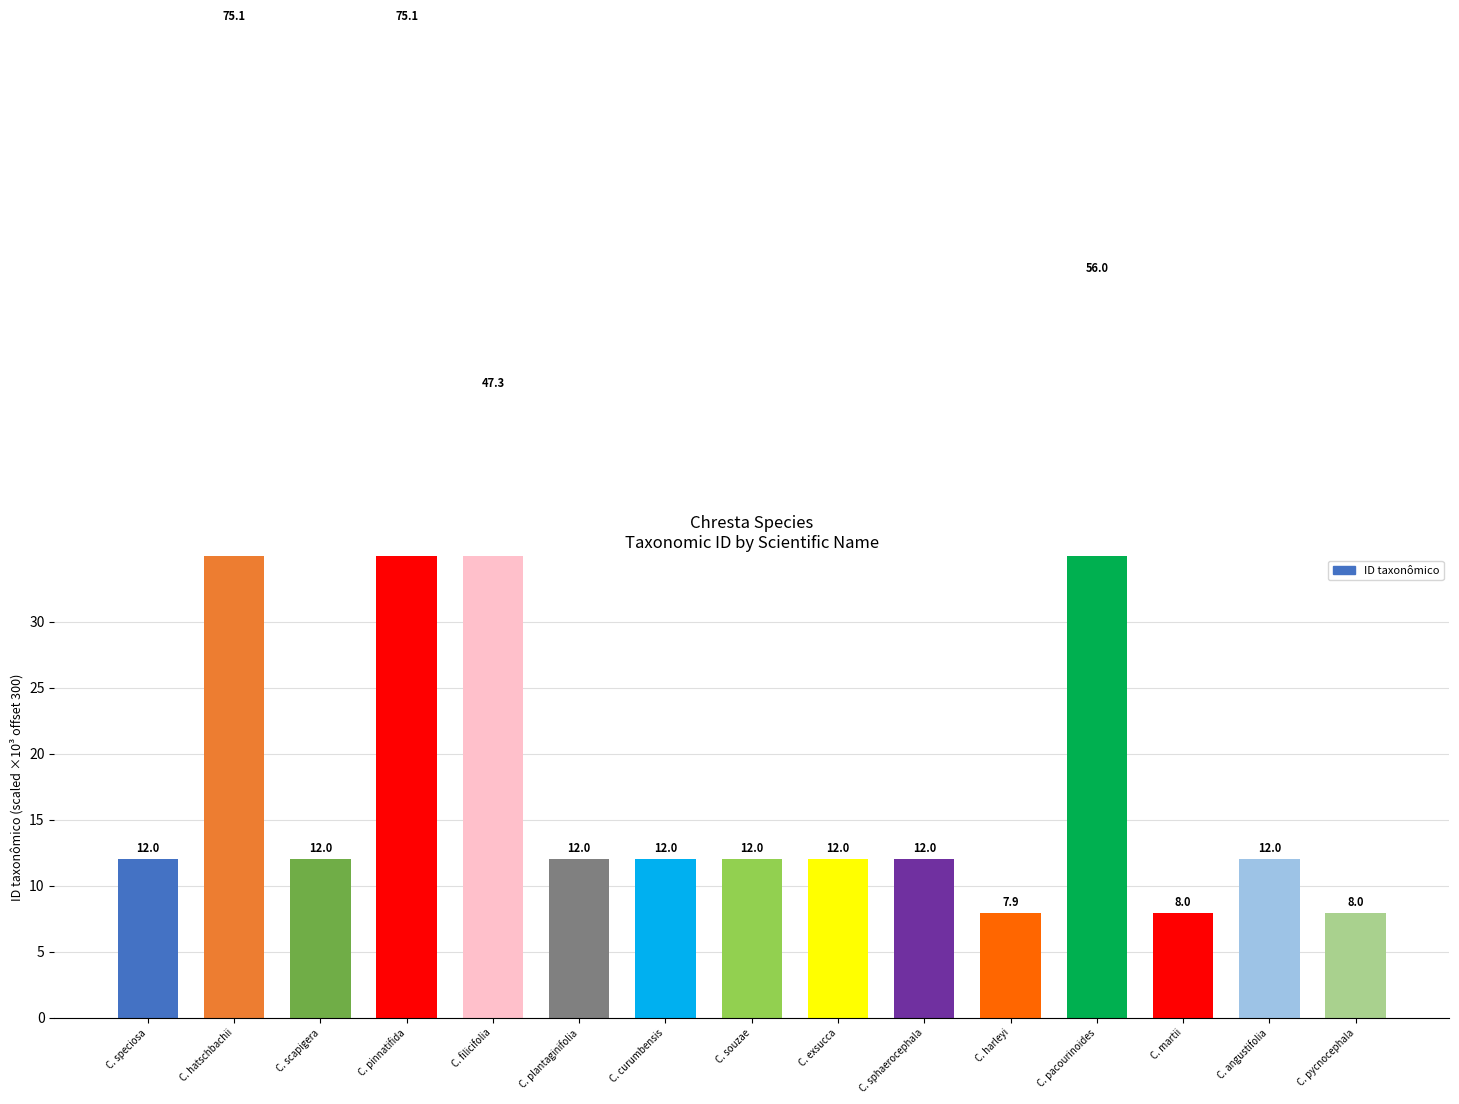

Reading left to right, transcribe all the data shown in this chart.

12.0	75.1	12.0	75.1	47.3	12.0	12.0	12.0	12.0	12.0	7.9	56.0	8.0	12.0	8.0